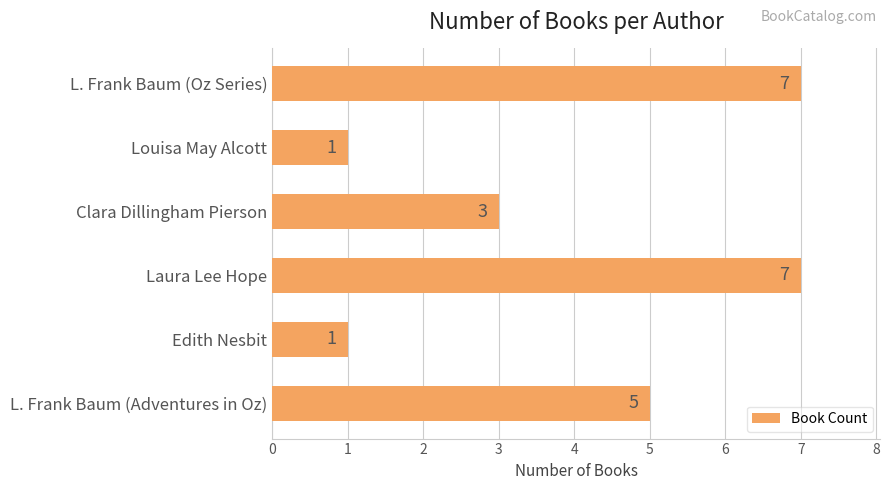

Reading bottom to top, extract all data points from this chart.

L. Frank Baum (Adventures in Oz)=5	Edith Nesbit=1	Laura Lee Hope=7	Clara Dillingham Pierson=3	Louisa May Alcott=1	L. Frank Baum (Oz Series)=7